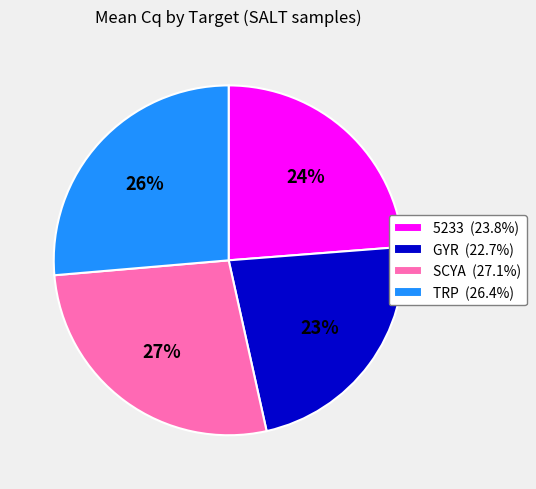

To the nearest percent, what percentage of the pie is SCYA?

27%